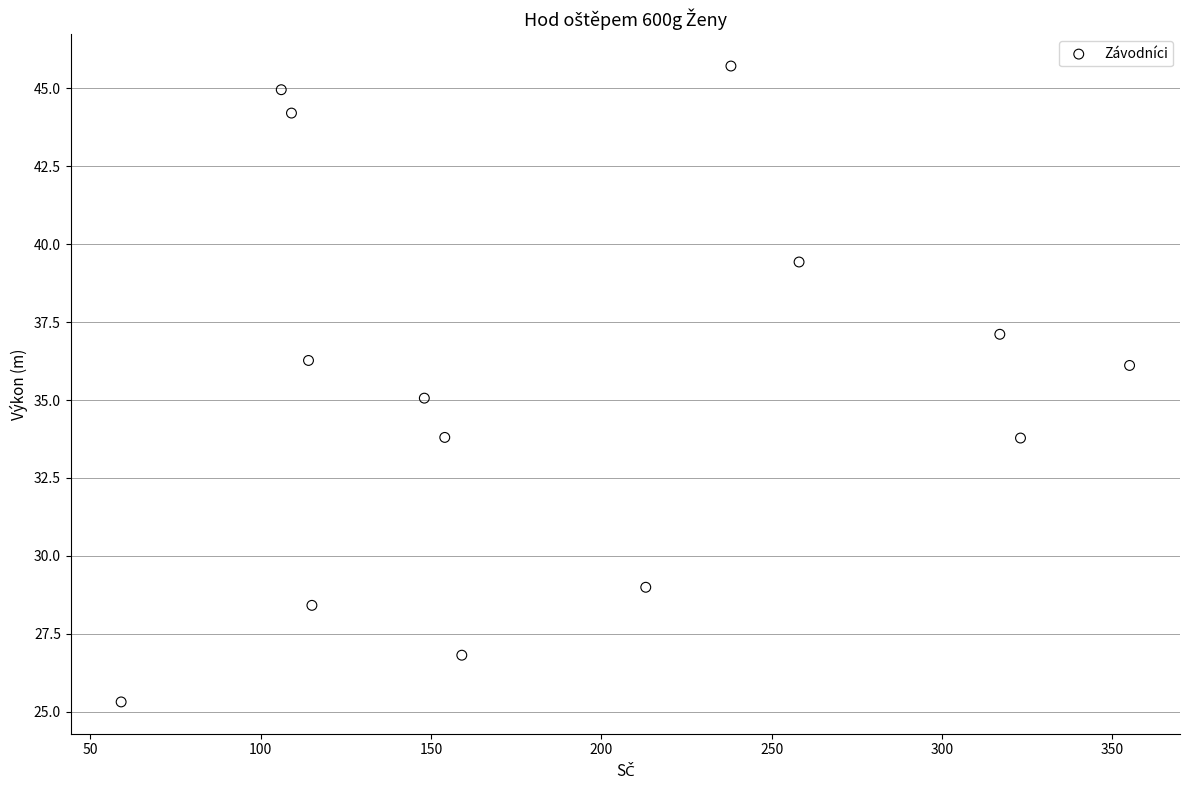

What is the range of X values (max minus min)?

296.0